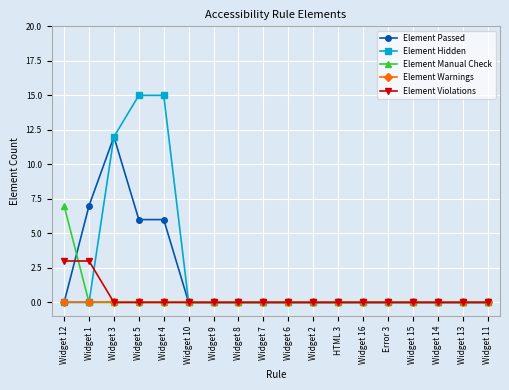

Reading left to right, what are all the values shown in this chart?

Element Passed: 0	7	12	6	6	0	0	0	0	0	0	0	0	0	0	0	0	0
Element Hidden: 0	0	12	15	15	0	0	0	0	0	0	0	0	0	0	0	0	0
Element Manual Check: 7	0	0	0	0	0	0	0	0	0	0	0	0	0	0	0	0	0
Element Warnings: 0	0	0	0	0	0	0	0	0	0	0	0	0	0	0	0	0	0
Element Violations: 3	3	0	0	0	0	0	0	0	0	0	0	0	0	0	0	0	0